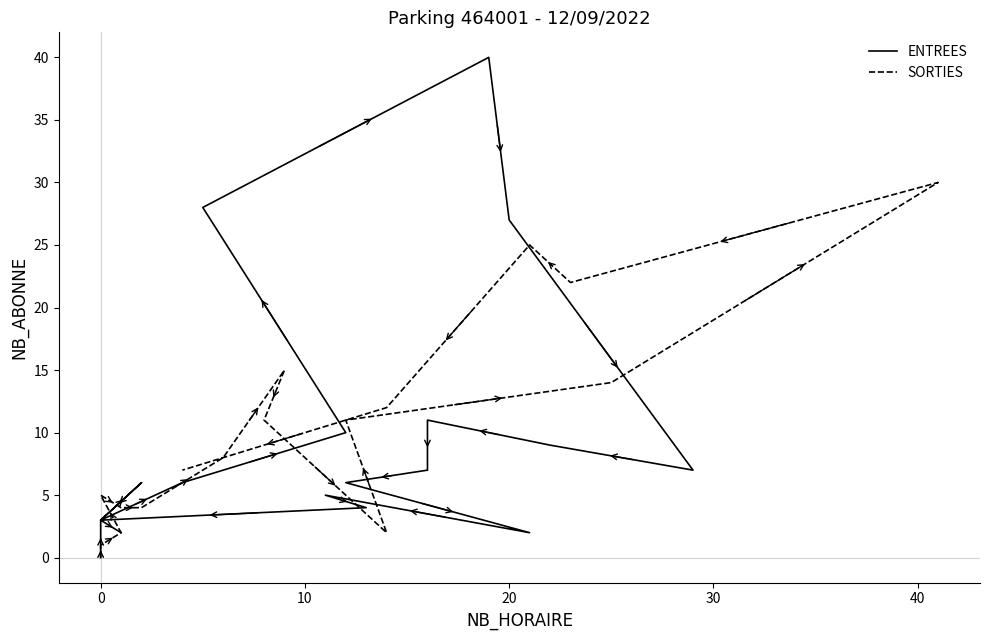

In SORTIES, how many points are higher than both neighbors (excluding endpoints)?

4